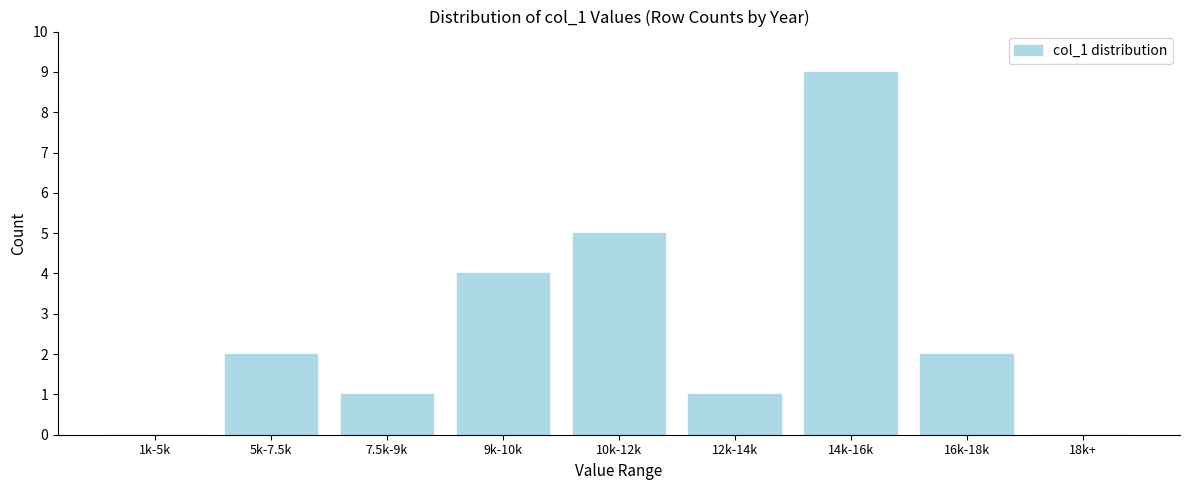

Reading left to right, what are all the values shown in this chart?

1k-5k=0	5k-7.5k=2	7.5k-9k=1	9k-10k=4	10k-12k=5	12k-14k=1	14k-16k=9	16k-18k=2	18k+=0